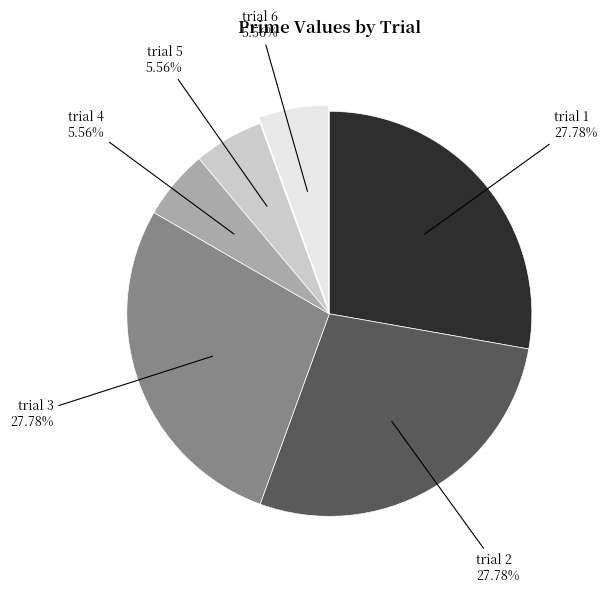

Which has a higher value, trial 6 or trial 1?

trial 1